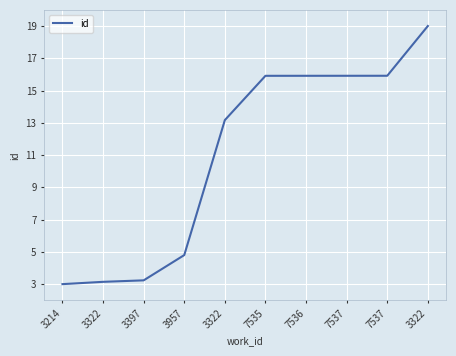

Reading left to right, transcribe all the data shown in this chart.

3.0	3.1	3.2	4.8	13.2	15.9	15.9	15.9	15.9	19.0